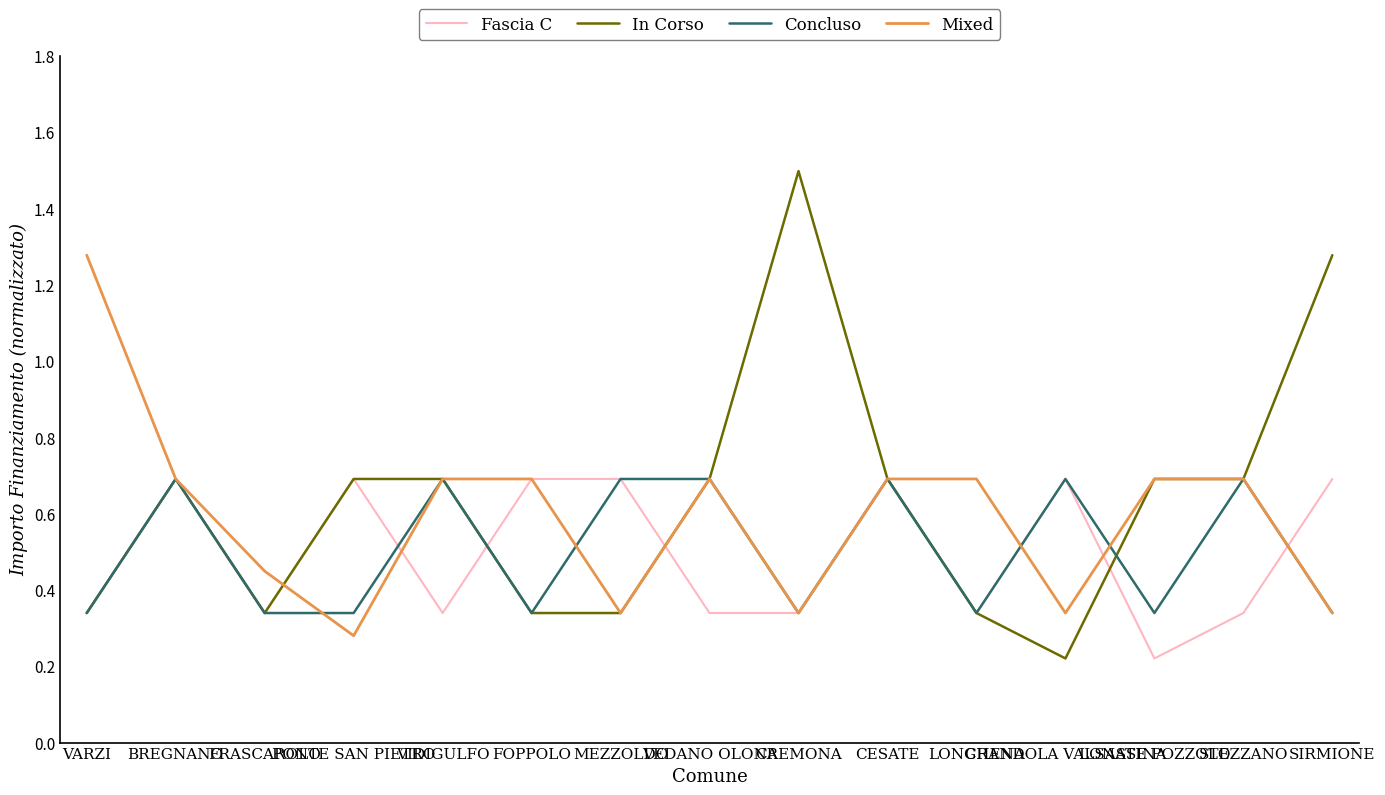

Which category has the lowest value in the Fascia C series?

LONATE POZZOLO